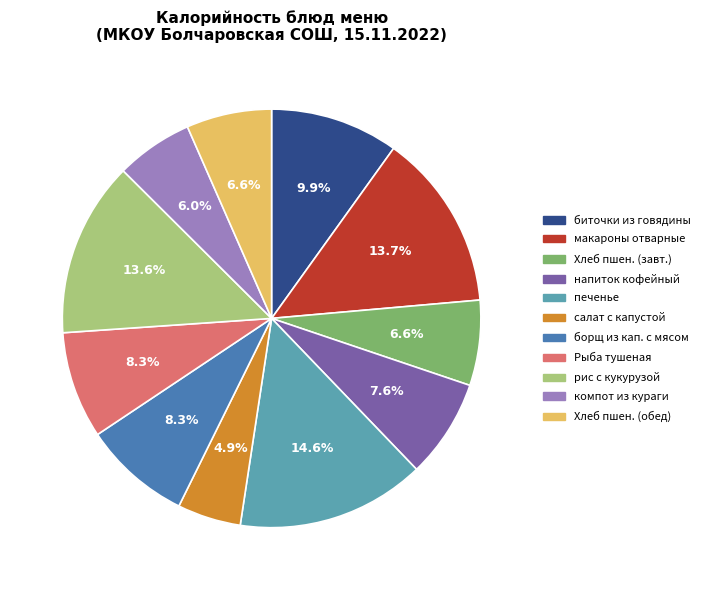

Is there any slice that represents more than half of the pie?

No